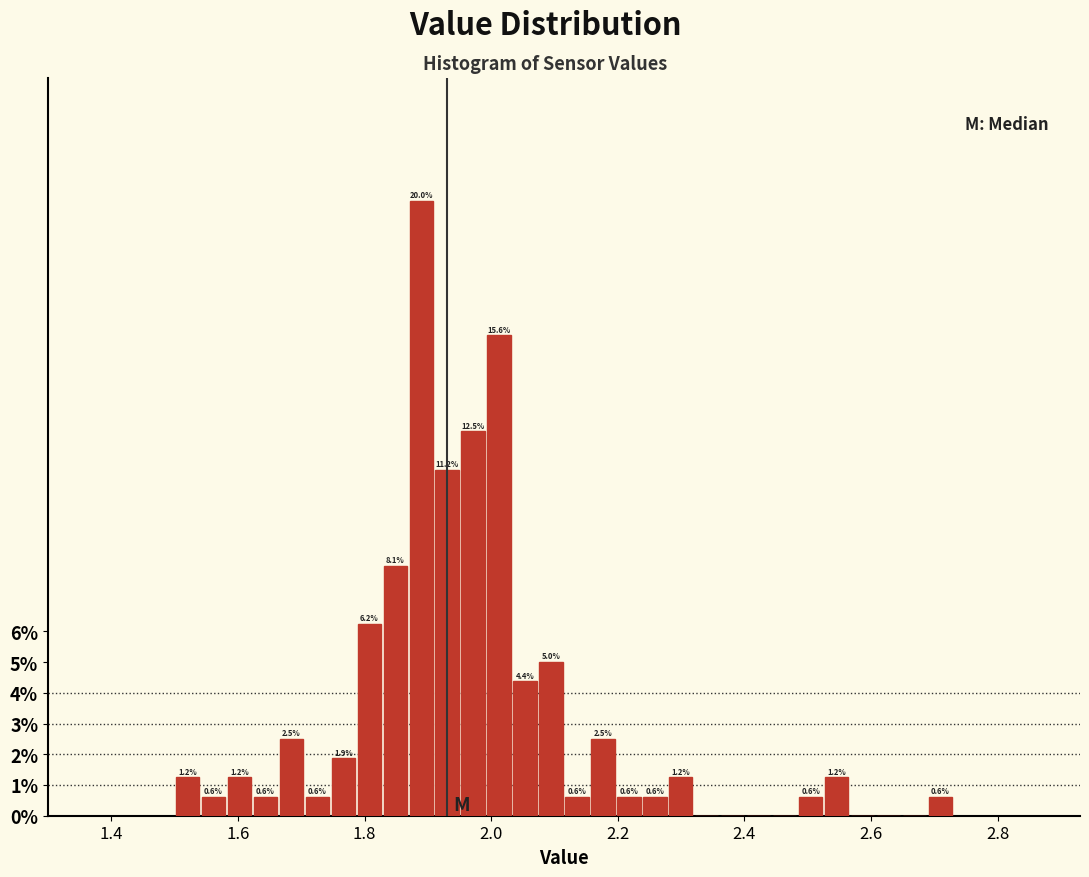

Read against the x-axis, roughly where is the centre of the tallest bar?

1.88